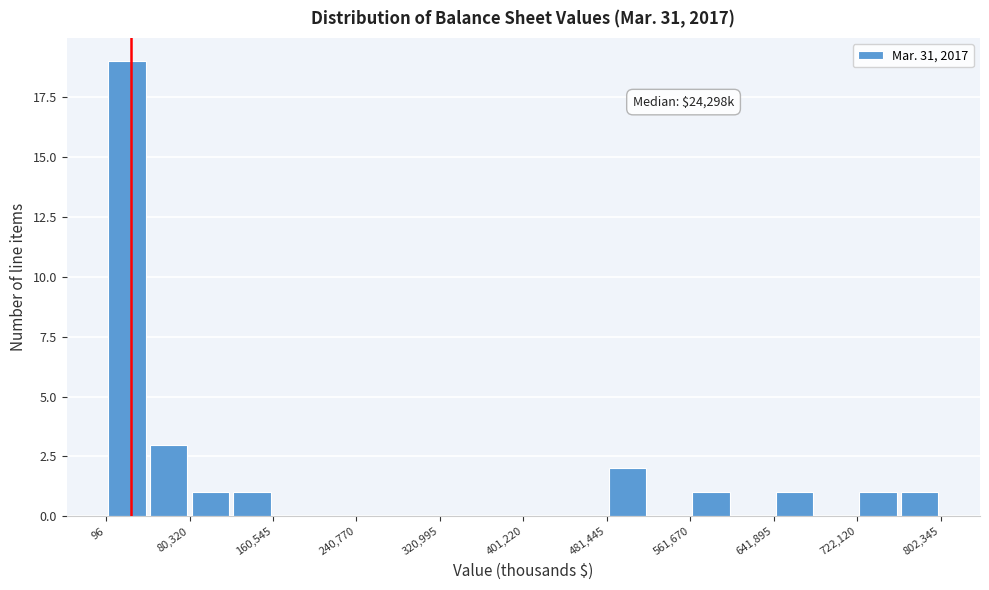

Over which range of the x-axis is the bar tallest?

0 to 40000